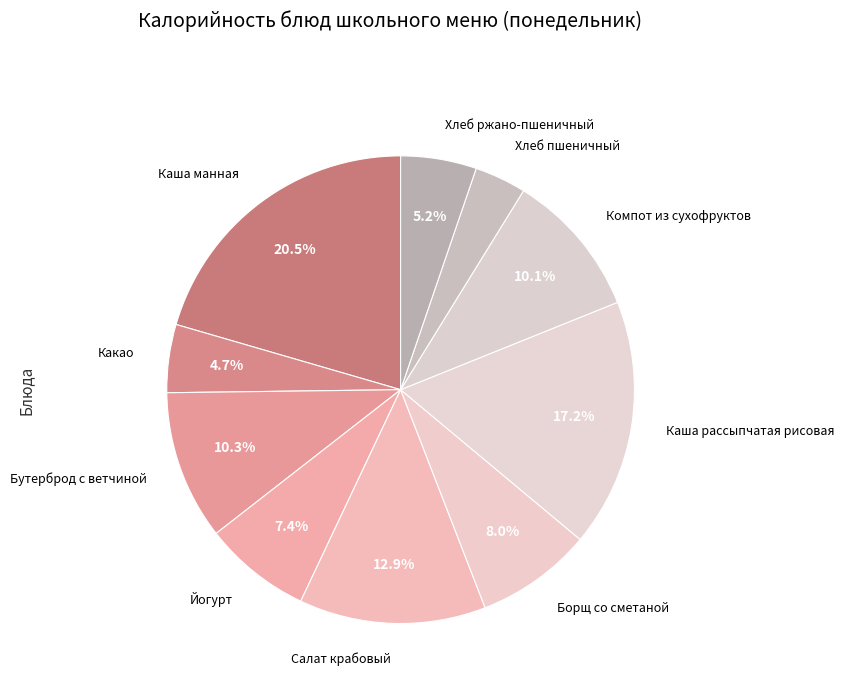

What percentage is NOT represented by Йогурт?

92.6%